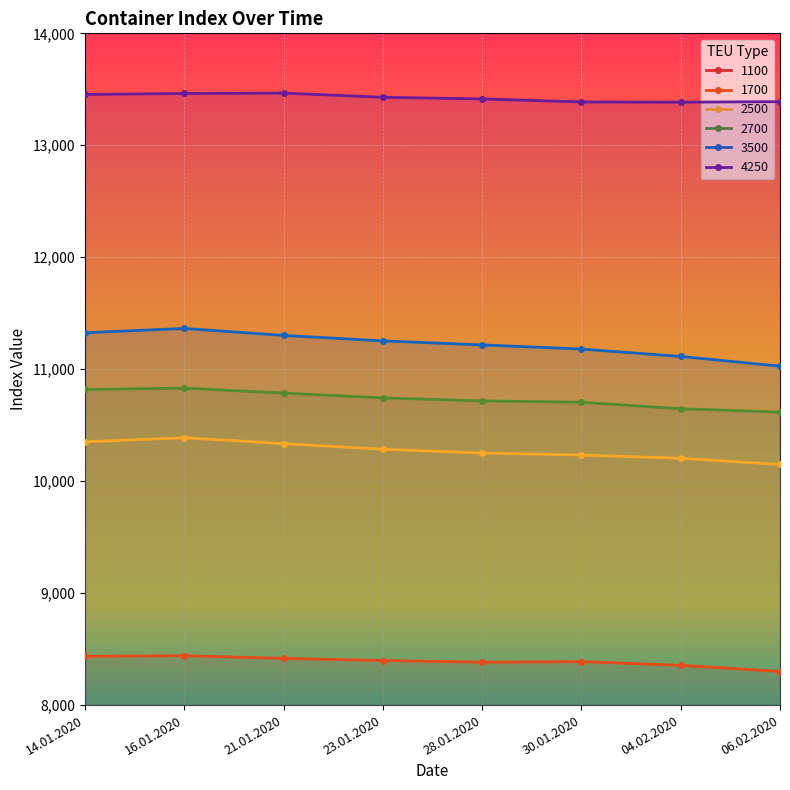

What is the minimum value shown in the chart?

6157